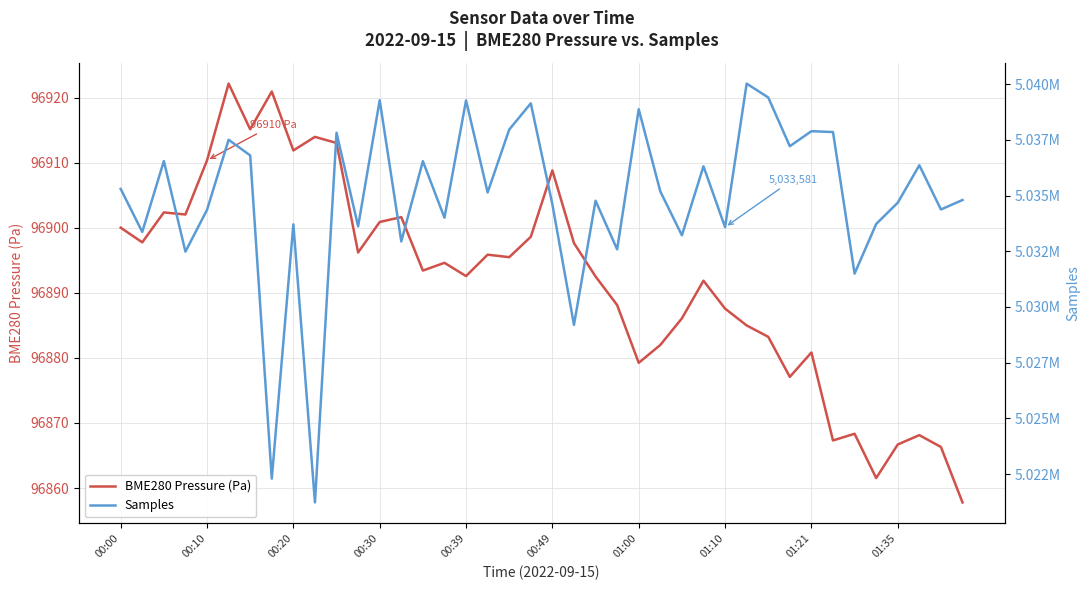

Which series changed the most between 29 and 39?

Samples